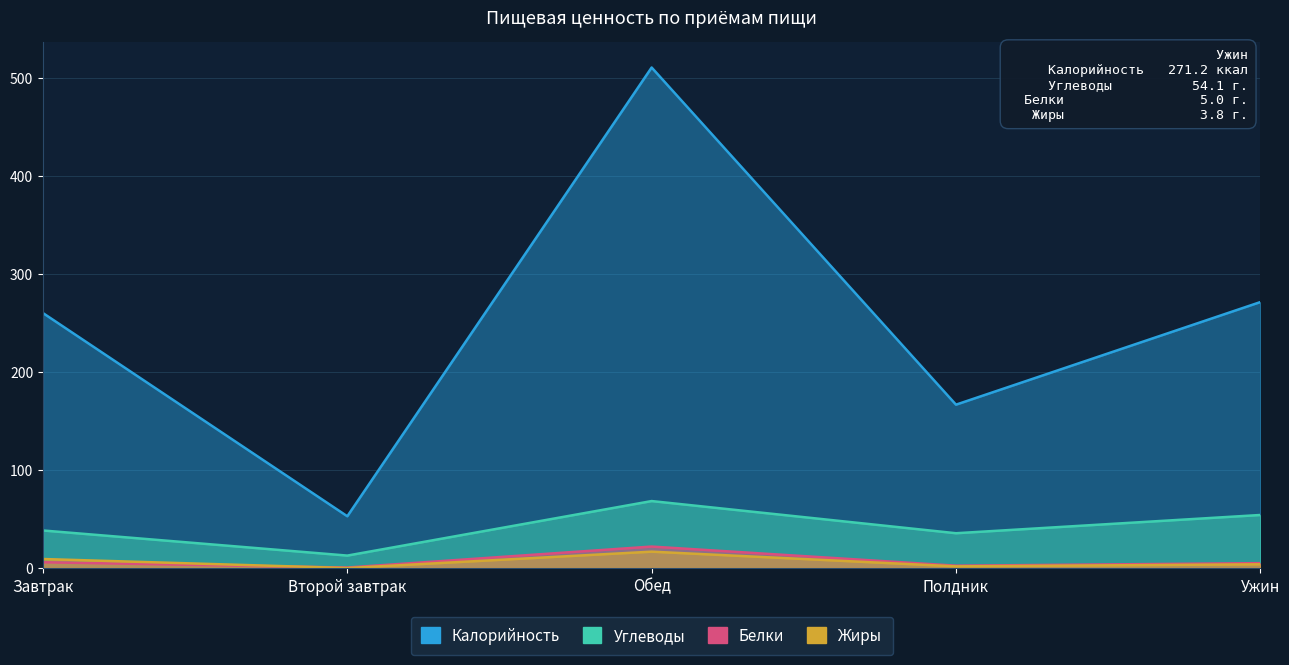

Reading left to right, extract all data points from this chart.

Калорийность: Завтрак=260.0	Второй завтрак=52.8	Обед=510.4	Полдник=166.6	Ужин=271.2
Углеводы: Завтрак=38.3	Второй завтрак=12.7	Обед=68.3	Полдник=35.5	Ужин=54.1
Белки: Завтрак=5.9	Второй завтрак=0.5	Обед=21.9	Полдник=2.4	Ужин=5.0
Жиры: Завтрак=9.2	Второй завтрак=0.0	Обед=16.7	Полдник=1.7	Ужин=3.8